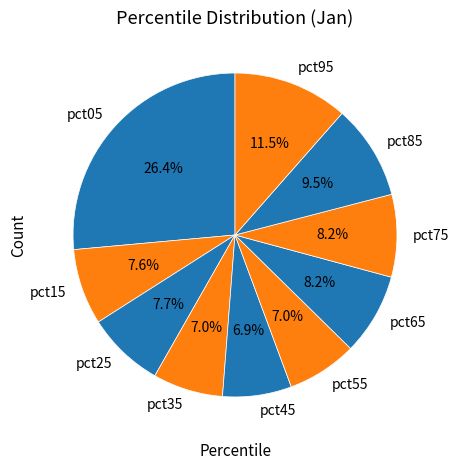

To the nearest percent, what portion does pct15 represent?

8%